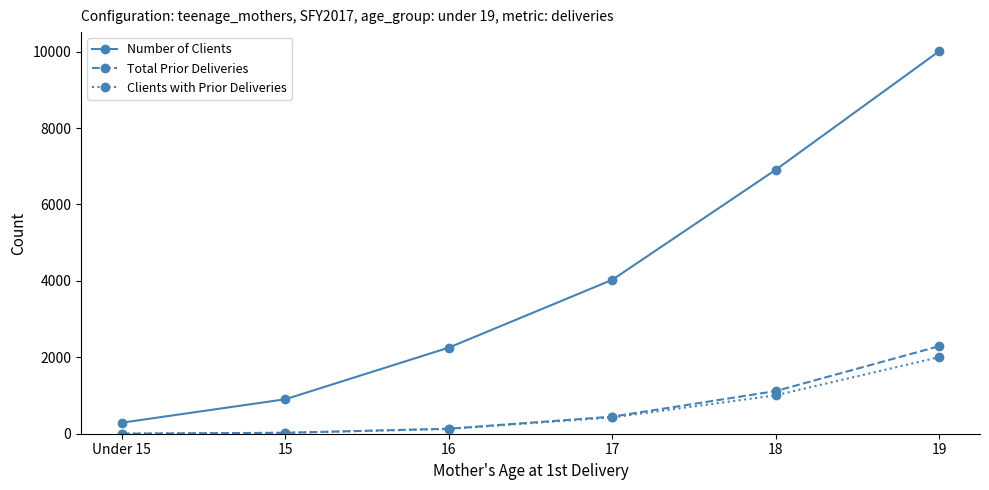

At which category is the sum across all series the highest?

19